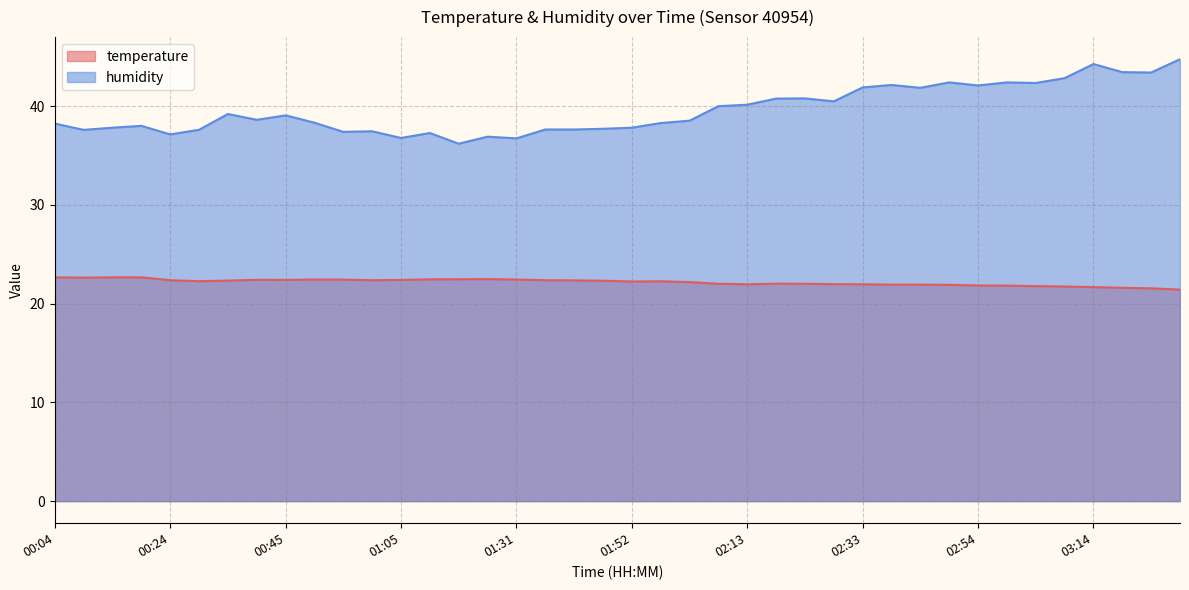

True or false: temperature and humidity intersect in this chart.

False